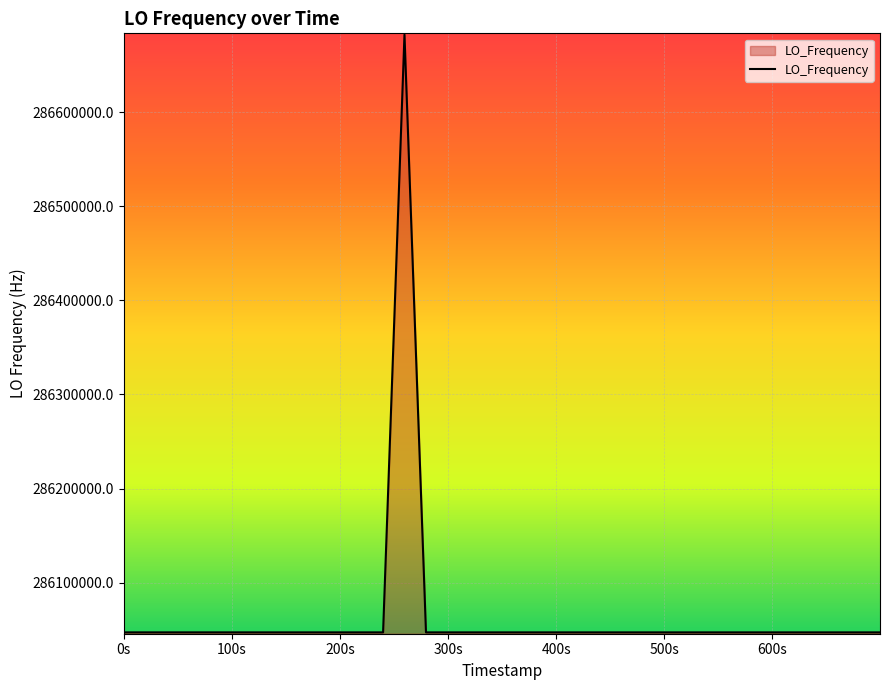

How many series are shown in this chart?

1